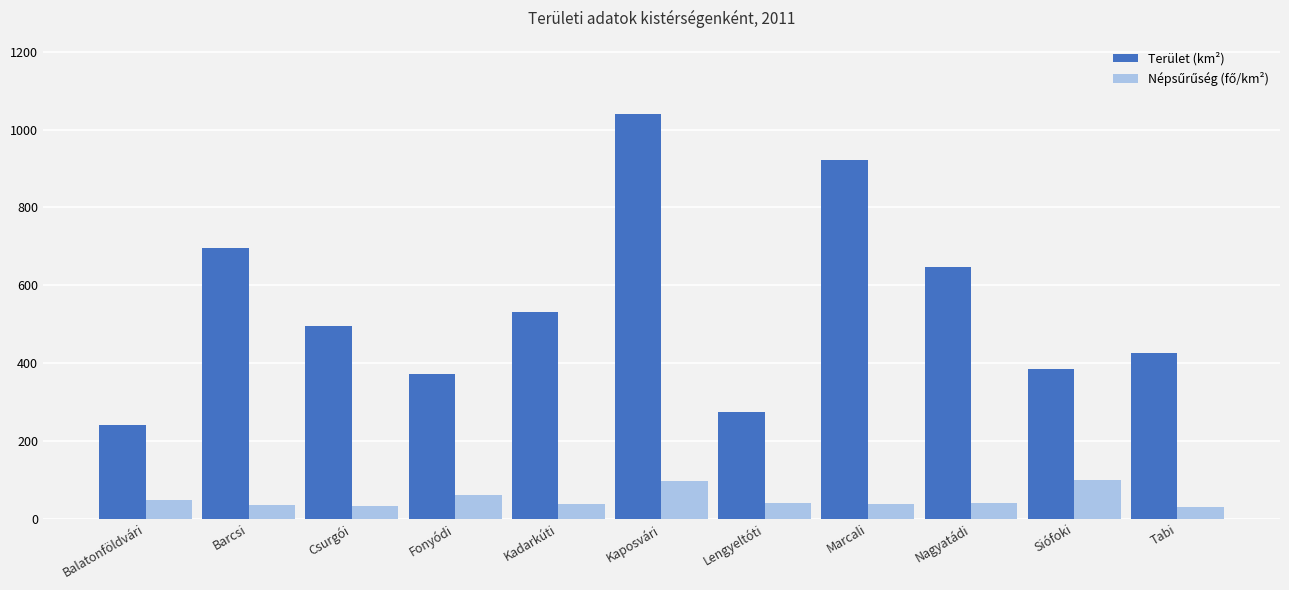

What is the sum of the Terület (km²) values at Tabi and Kaposvári?

1468.0